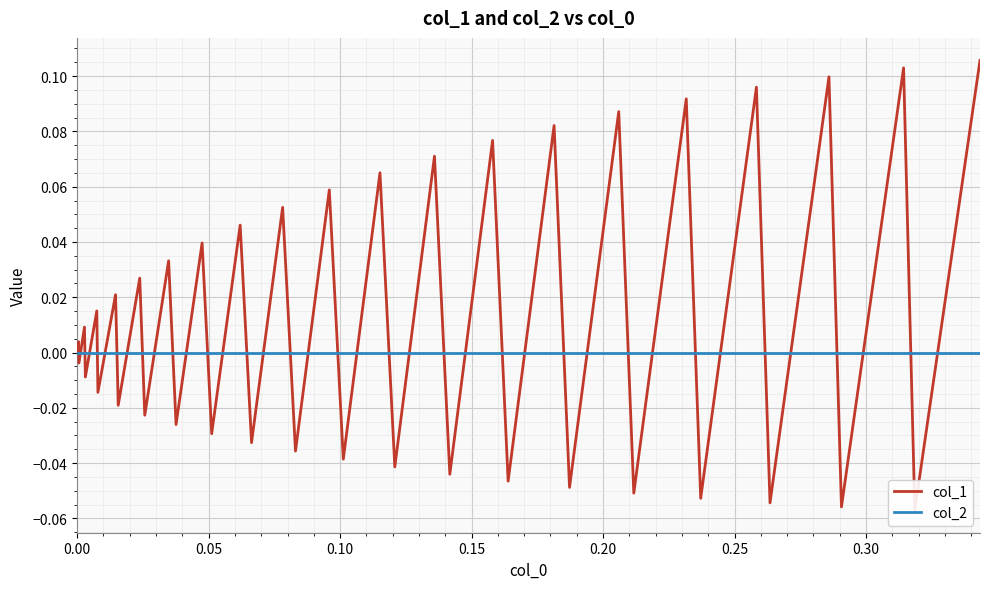

True or false: col_1 and col_2 cross at least once.

True